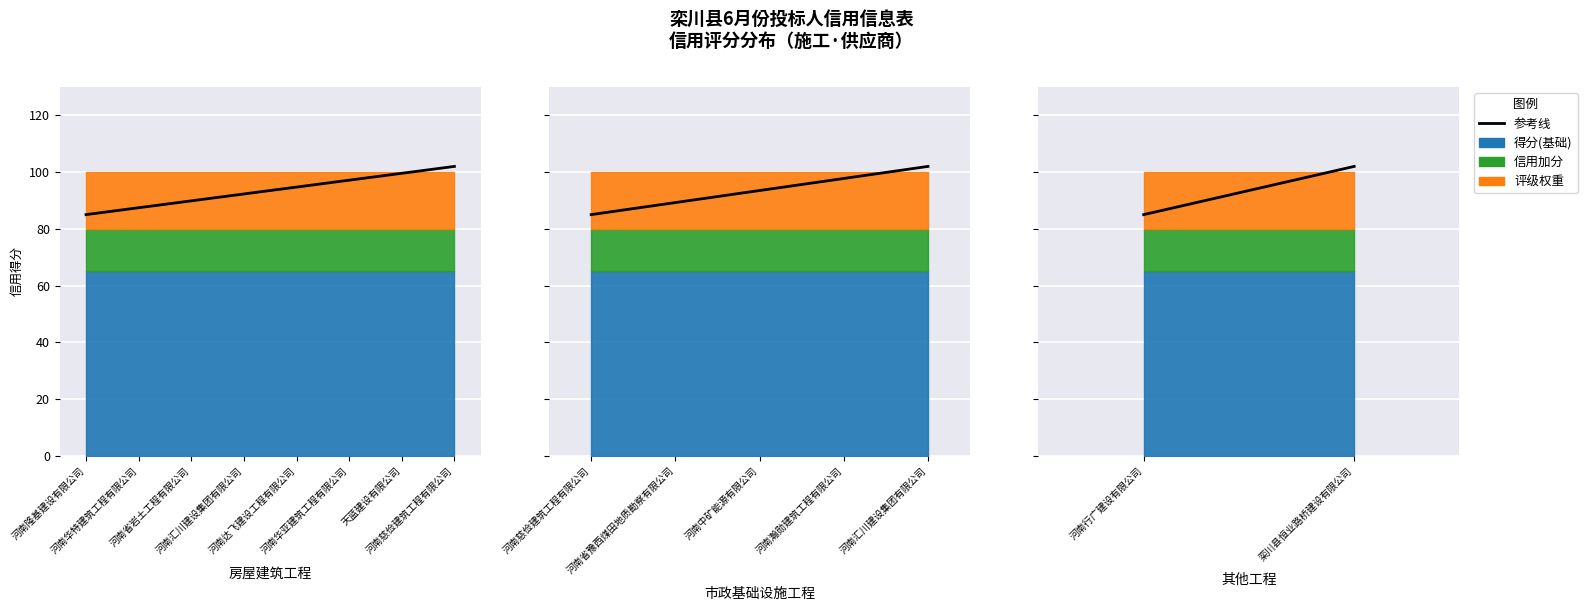

What is the approximate value at 河南行广建设有限公司?

85